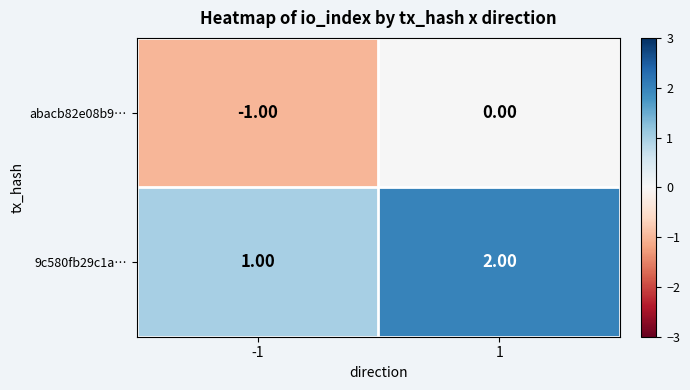

What is the sum of all 9c580fb29c1a… values?

3